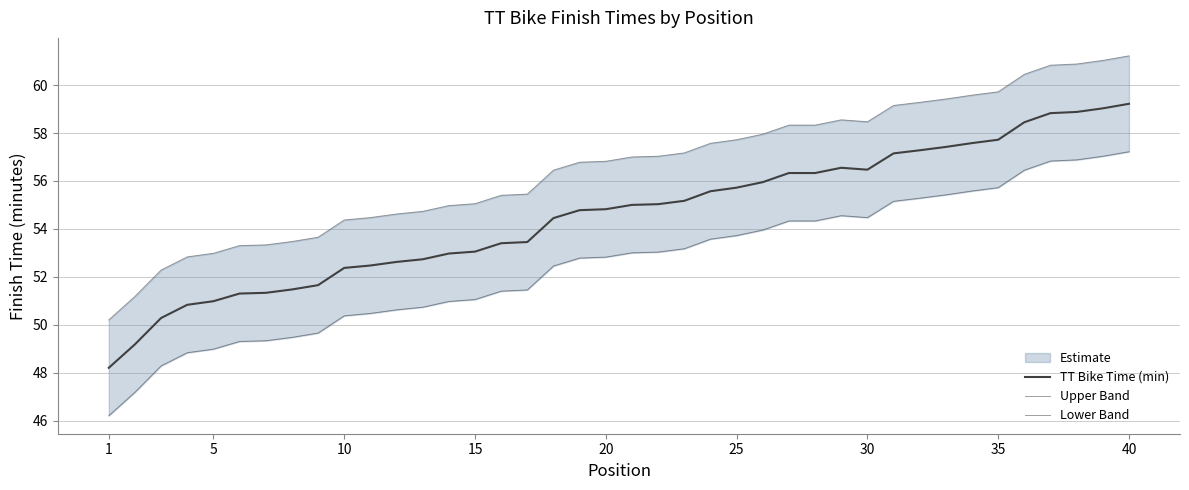

True or false: Lower Band and Upper Band intersect in this chart.

False